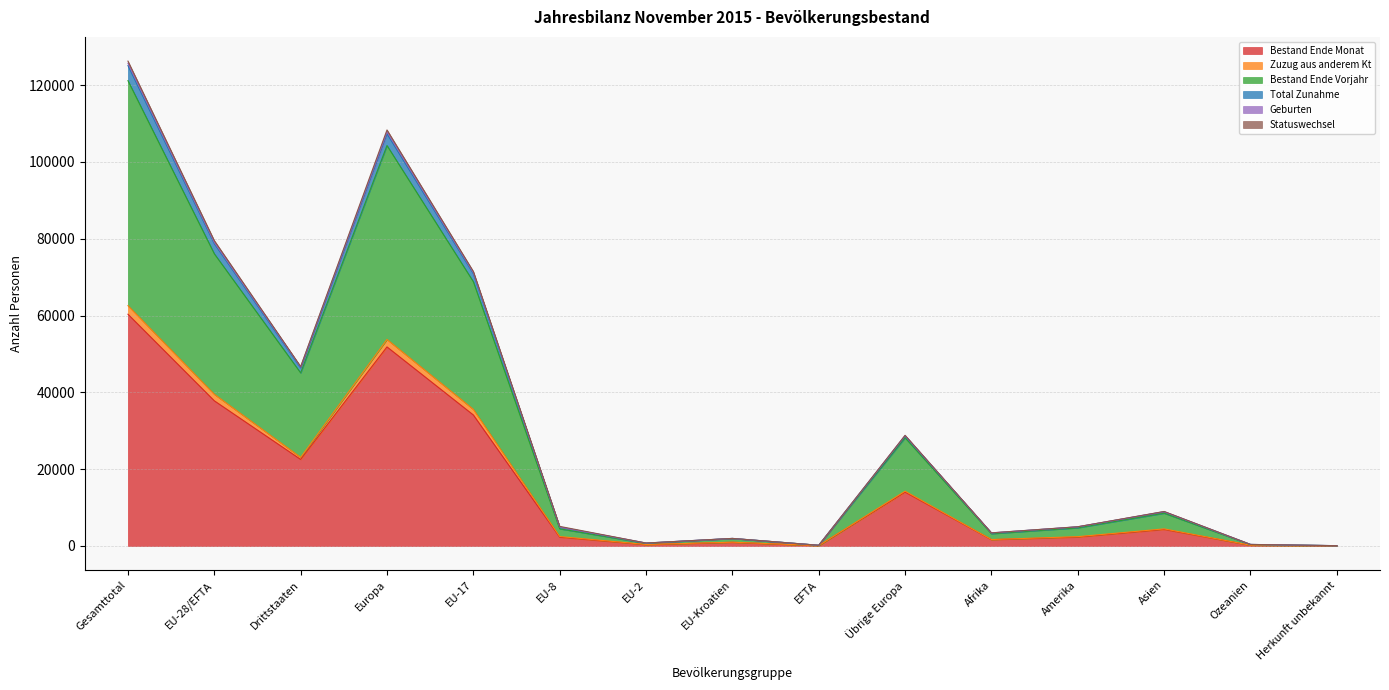

Is the value of Bestand Ende Vorjahr at Übrige Europa greater than the value of Zuzug aus anderem Kt at Amerika?

Yes